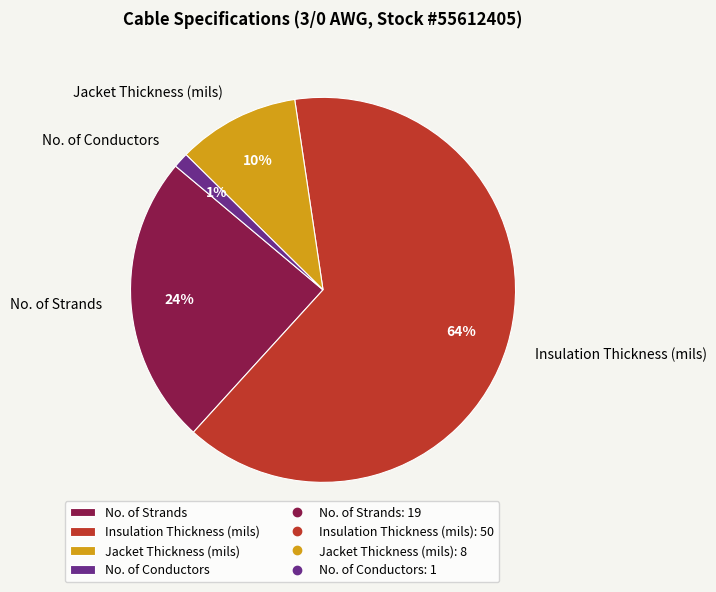

Which category accounts for the majority?

Insulation Thickness (mils)